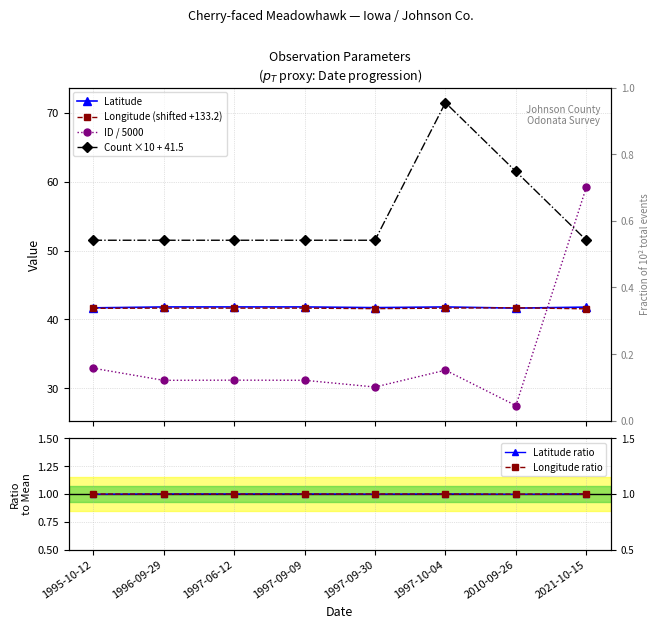

True or false: Longitude ratio and Count ×10 + 41.5 intersect in this chart.

False